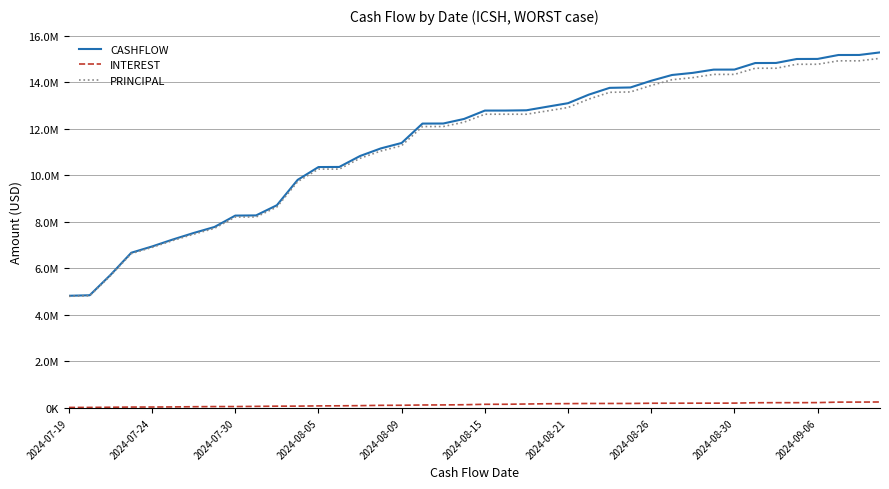

Which series has the largest range (max minus min)?

CASHFLOW